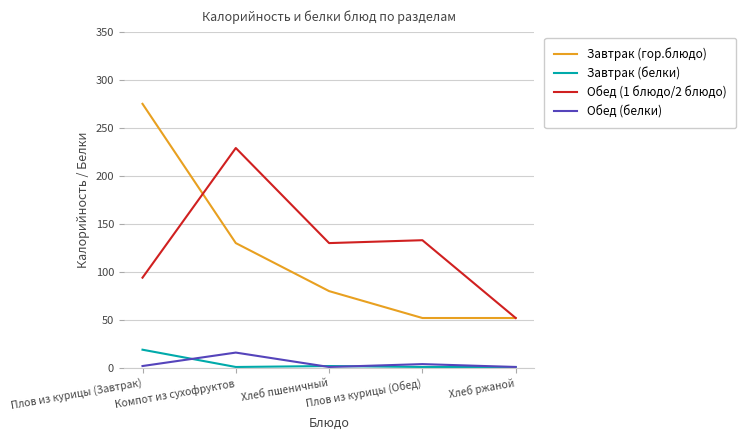

Which series changed the most between Плов из курицы (Обед) and Хлеб ржаной?

Обед (1 блюдо/2 блюдо)